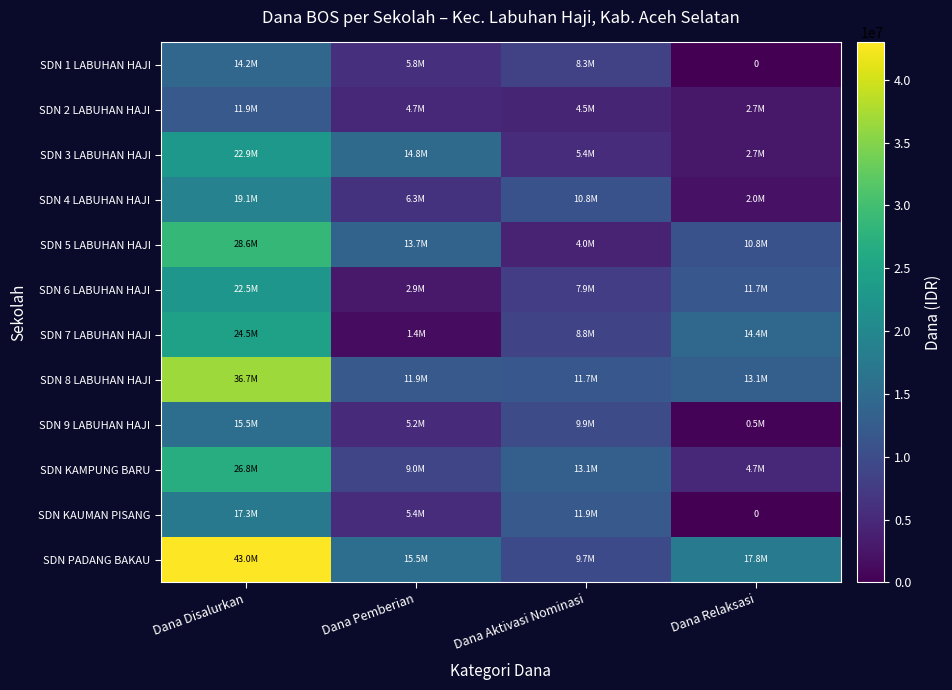

What is the difference between the maximum and minimum values in the SDN 7 LABUHAN HAJI series?

23175000